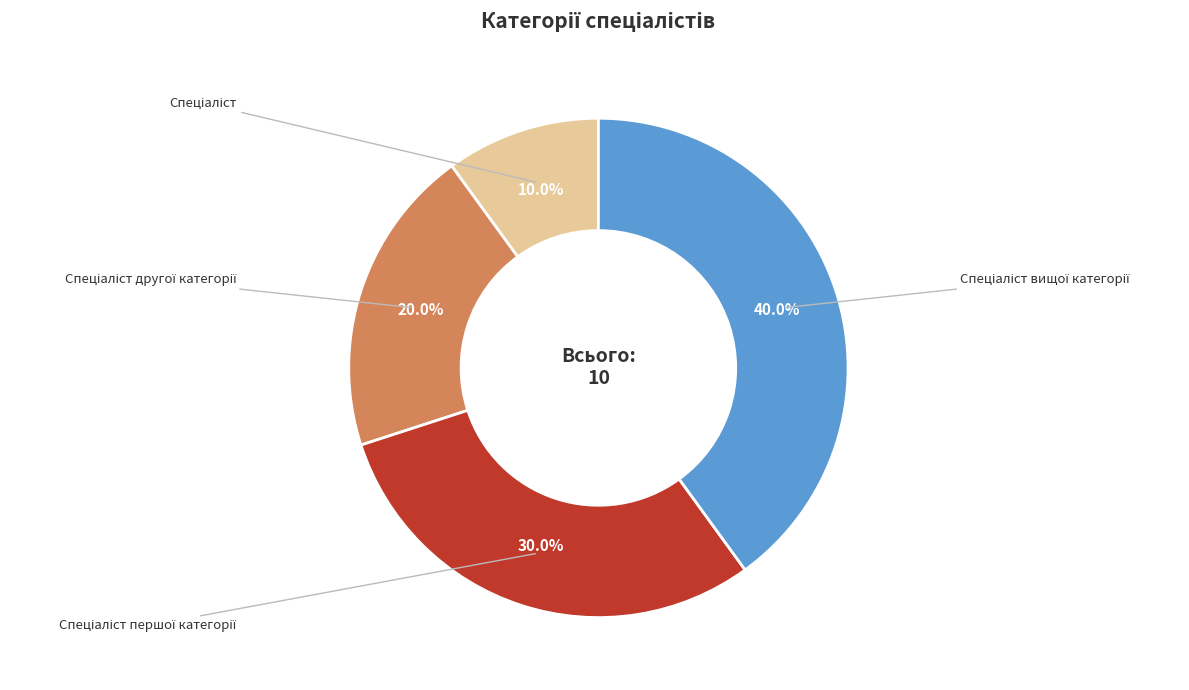

Does any single category account for the majority?

No